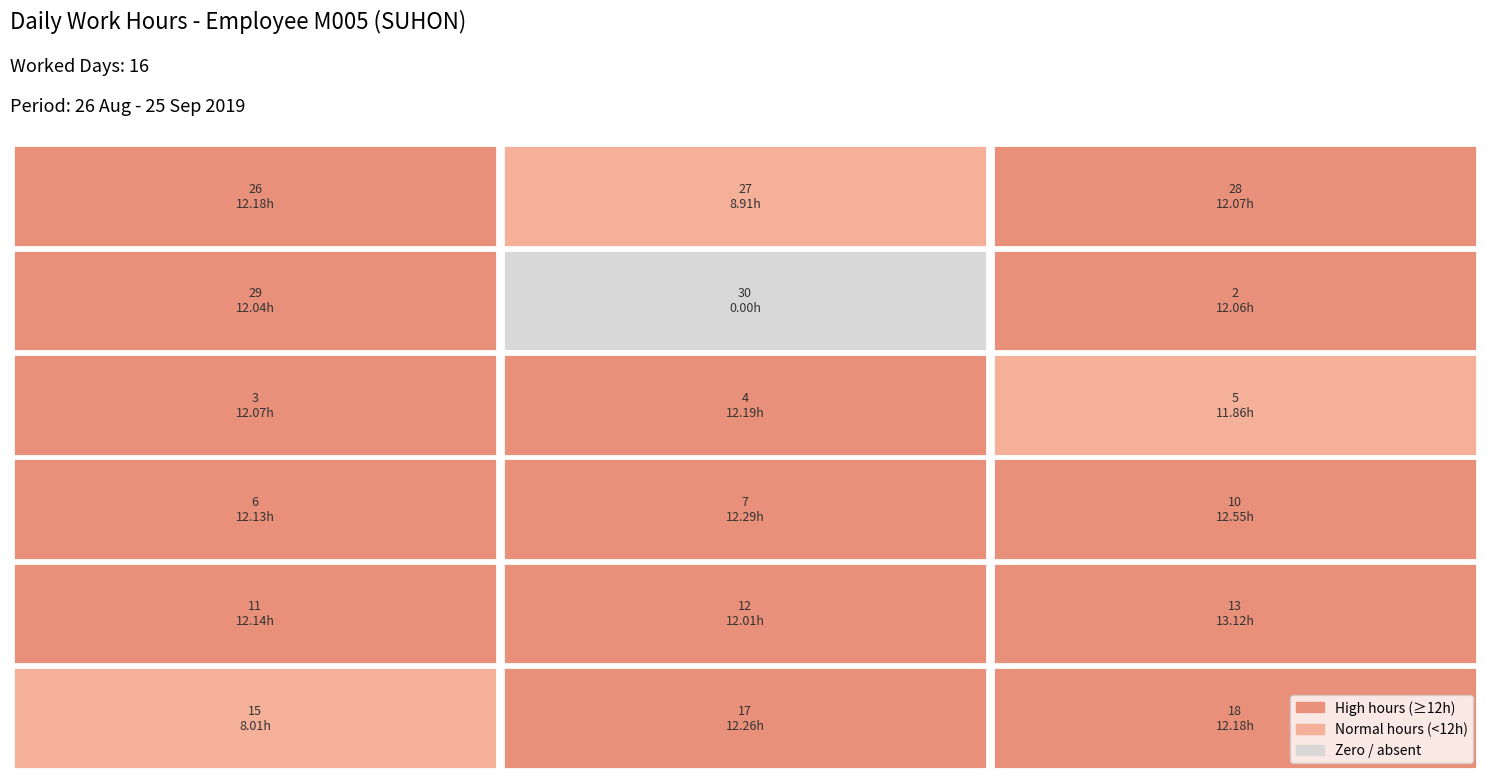

Reading left to right, list all the values displayed in this chart.

26: 12.2	0.0	0.0
27: 8.9	0.0	0.0
28: 12.1	0.0	0.0
29: 12.0	0.0	0.0
30: 0.0	0.0	0.0
2: 12.1	0.0	0.0
3: 12.1	0.0	0.0
4: 12.2	0.0	0.0
5: 11.9	0.0	0.0
6: 12.1	0.0	0.0
7: 12.3	0.0	0.0
10: 12.6	0.0	0.0
11: 12.1	0.0	0.0
12: 12.0	0.0	0.0
13: 13.1	0.0	0.0
15: 8.0	0.0	0.0
17: 12.3	0.0	0.0
18: 12.2	0.0	0.0